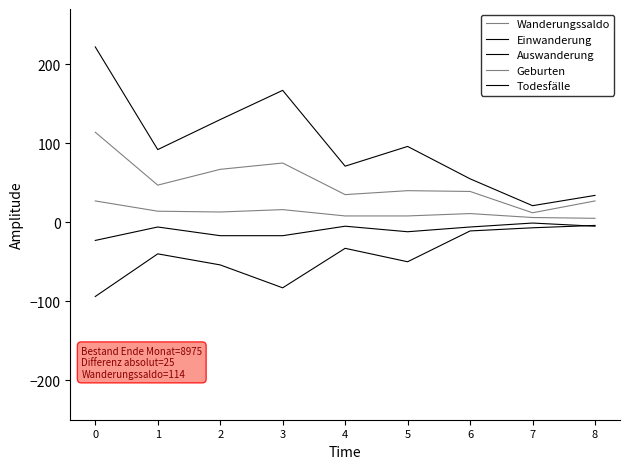

Reading left to right, list all the values displayed in this chart.

Wanderungssaldo: 114	47	67	75	35	40	39	12	27
Einwanderung: 222	92	130	167	71	96	55	21	34
Auswanderung: -94	-40	-54	-83	-33	-50	-11	-7	-4
Geburten: 27	14	13	16	8	8	11	6	5
Todesfälle: -23	-6	-17	-17	-5	-12	-6	-1	-5